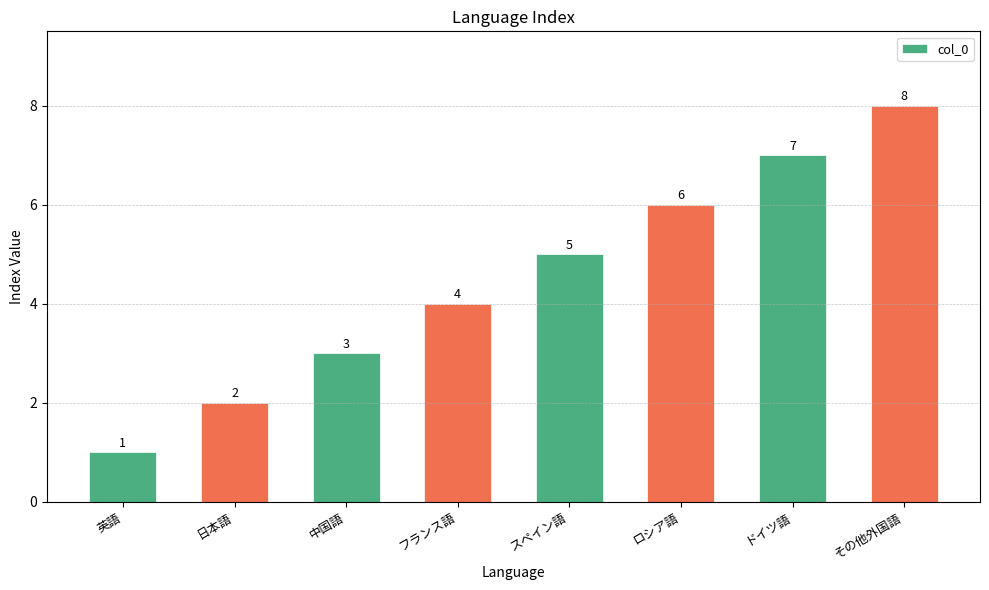

What is the minimum value shown in the chart?

1